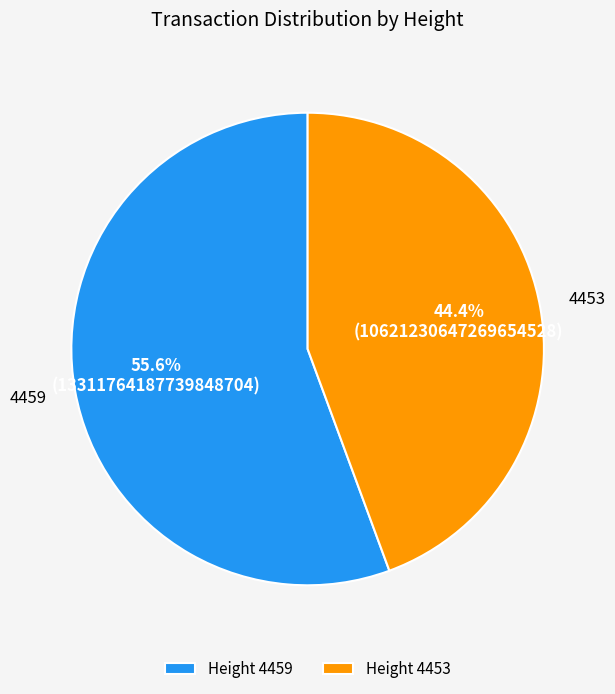

Which has a higher value, Height 4453 or Height 4459?

Height 4459